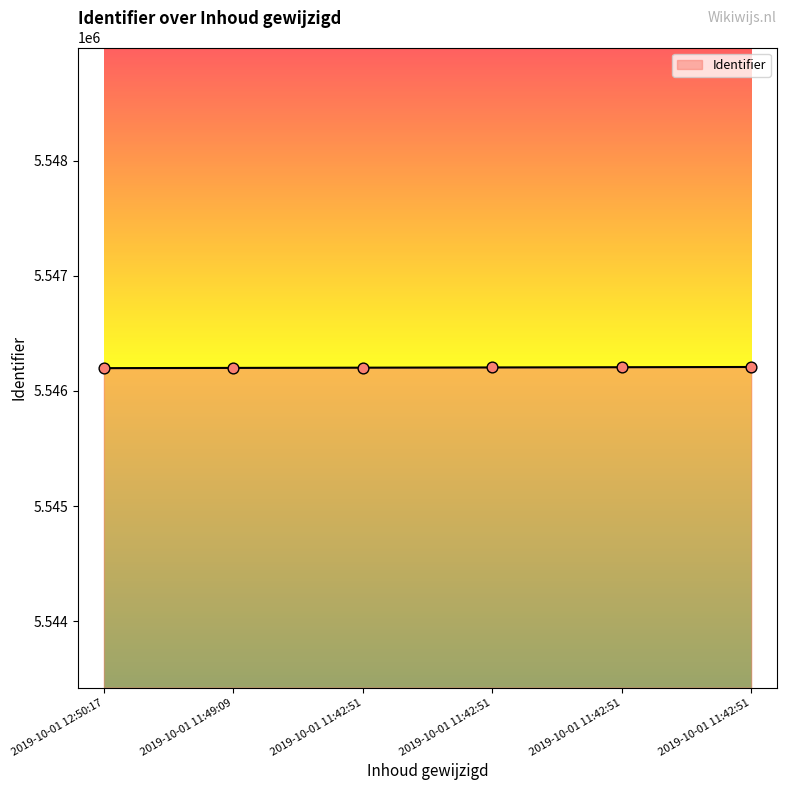

What is the ratio of the value at 2019-10-01 11:49:09 to the value at 2019-10-01 11:42:51?

1.0